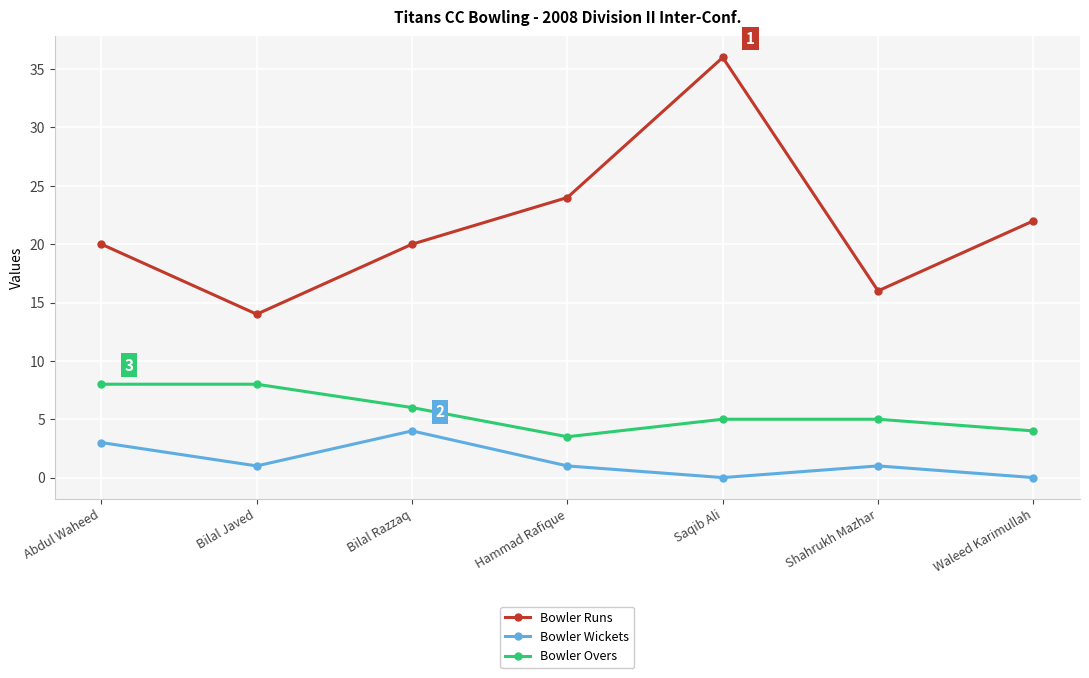

True or false: Bowler Runs and Bowler Wickets cross at least once.

False